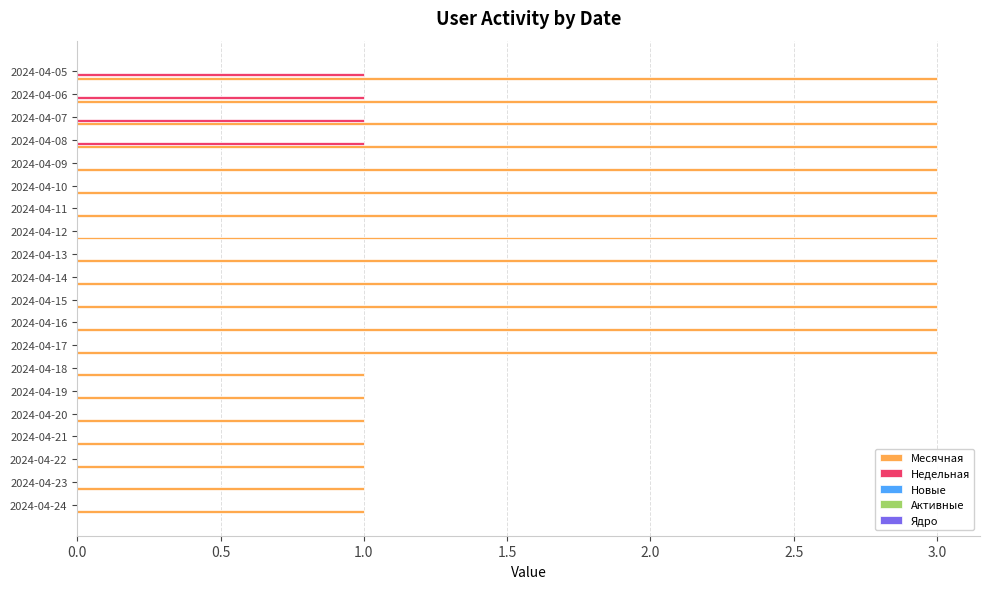

Is it true that Недельная equals 1 at 2024-04-11?

False